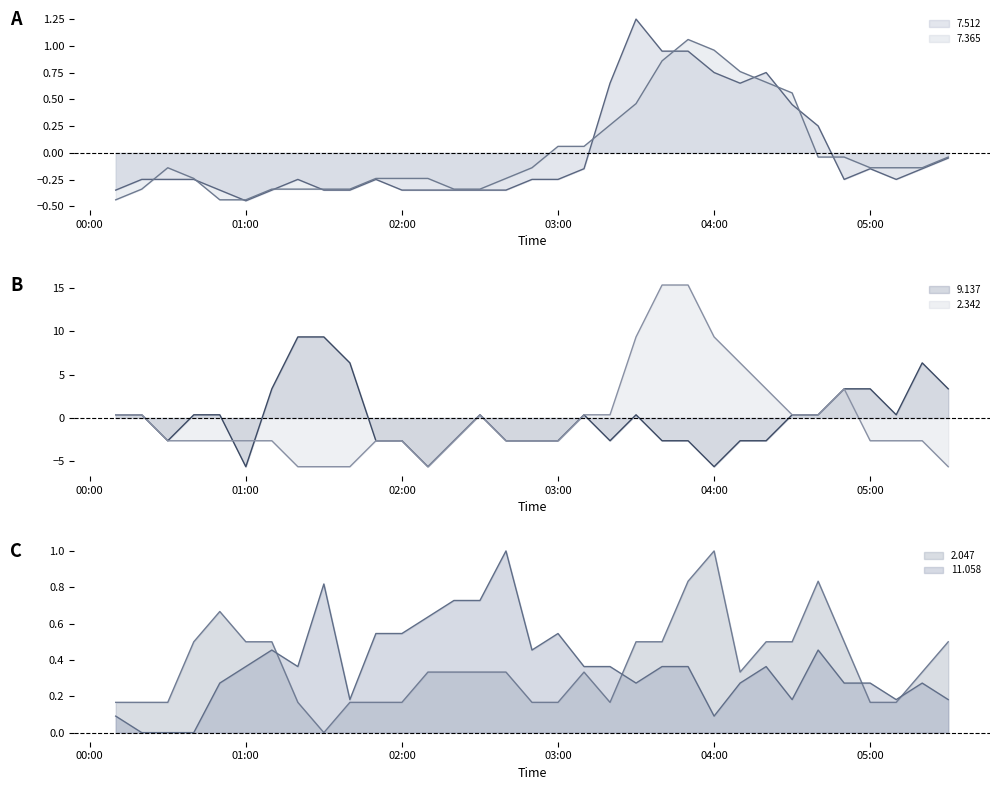

What is the sum of all 11.058 values?

12.0